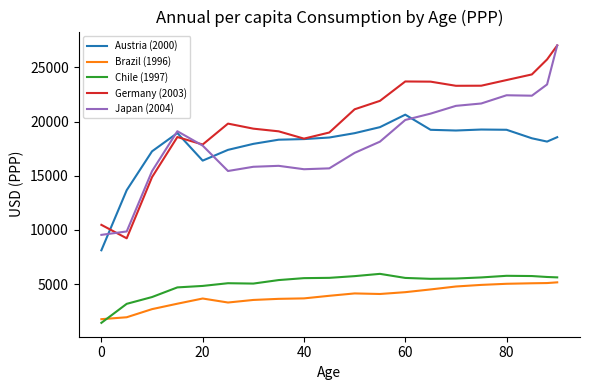

What is the greatest value displayed?

27035.5